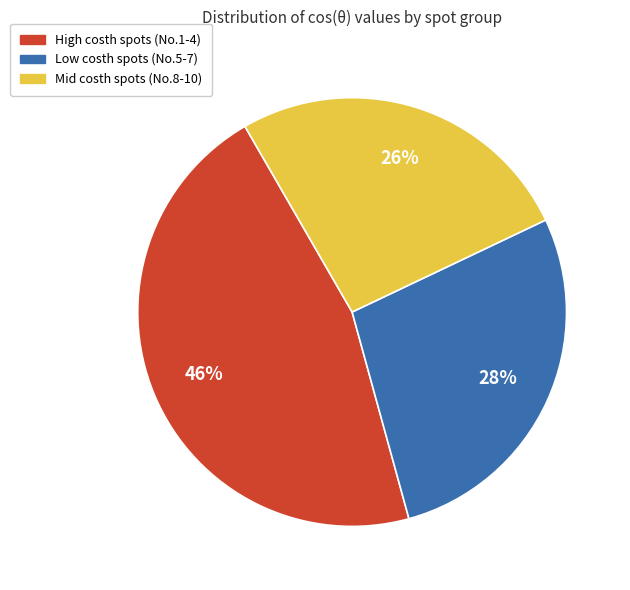

Does any single category account for the majority?

No